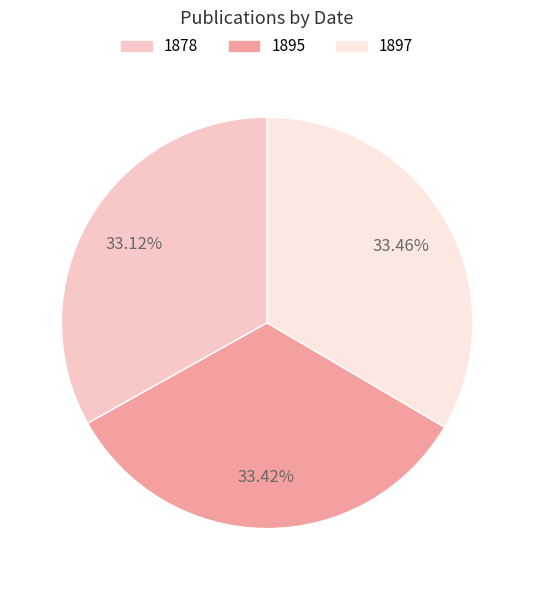

Approximately how many times larger is the value at 1878 compared to 1895?

1.0